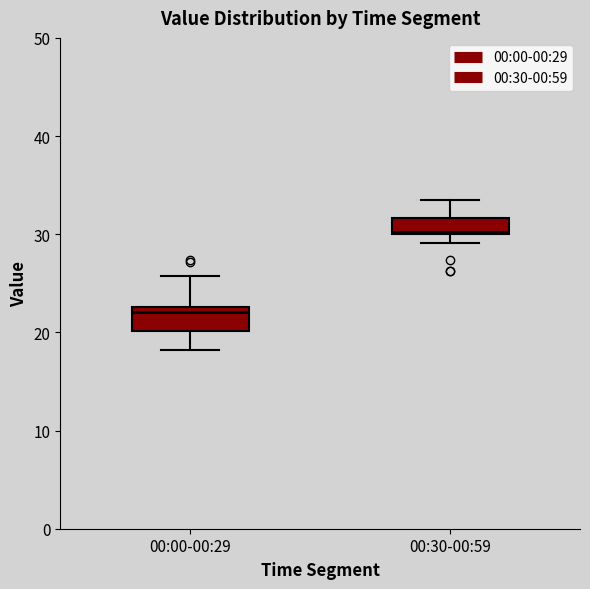

Reading left to right, transcribe this box plot: for each box, give where its median line is, the range the box spans, and where its two whiskers end, as read against the y-axis. The values are not printed on the chart, so give them approximately, as read against the axis.

00:00-00:29: median 22, box 20 to 23, whiskers 18 to 26
00:30-00:59: median 30, box 30 to 32, whiskers 29 to 34